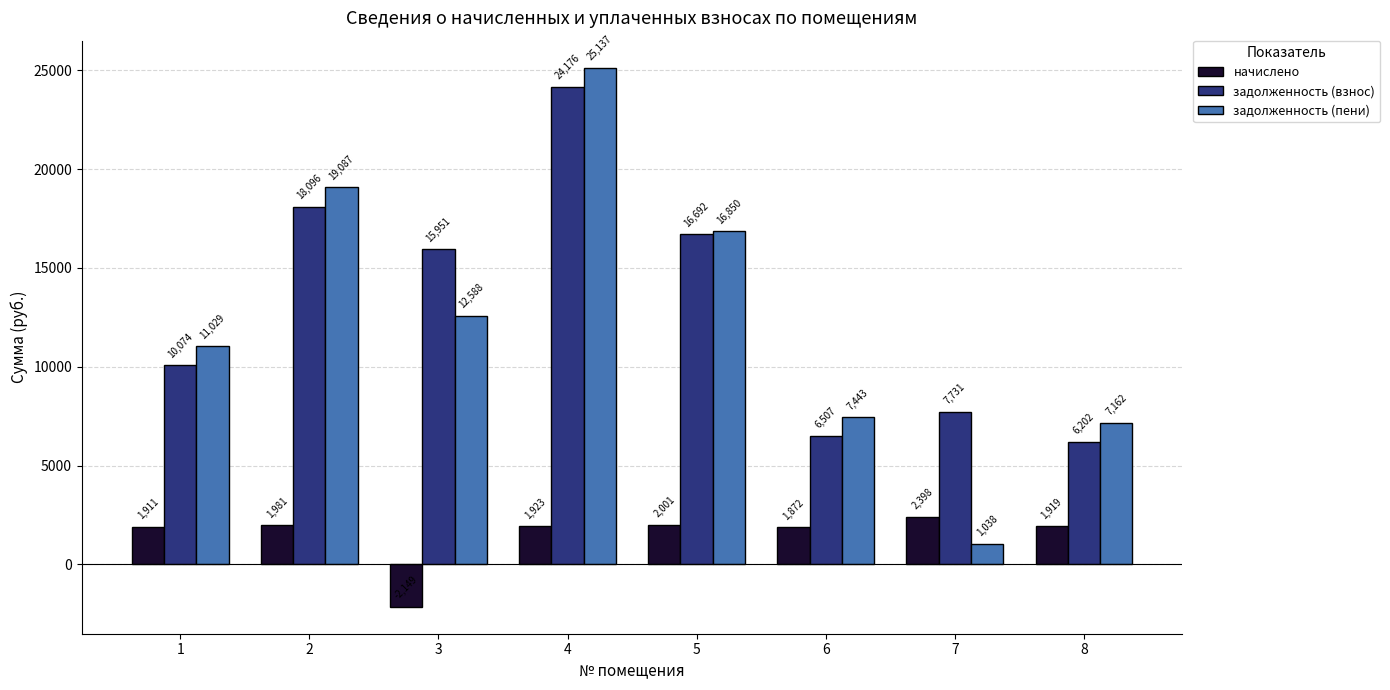

What is the maximum value shown in the chart?

25137.1